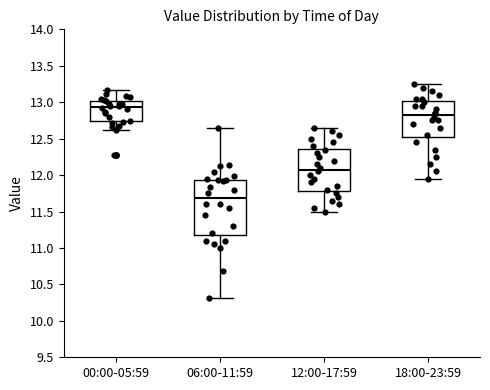

Reading left to right, transcribe this box plot: for each box, give where its median line is, the range the box spans, and where its two whiskers end, as read against the y-axis. The values are not printed on the chart, so give them approximately, as read against the axis.

00:00-05:59: median 12.95, box 12.75 to 13.00, whiskers 12.60 to 13.15
06:00-11:59: median 11.70, box 11.20 to 11.95, whiskers 10.30 to 12.65
12:00-17:59: median 12.10, box 11.80 to 12.35, whiskers 11.50 to 12.65
18:00-23:59: median 12.85, box 12.55 to 13.00, whiskers 11.95 to 13.25